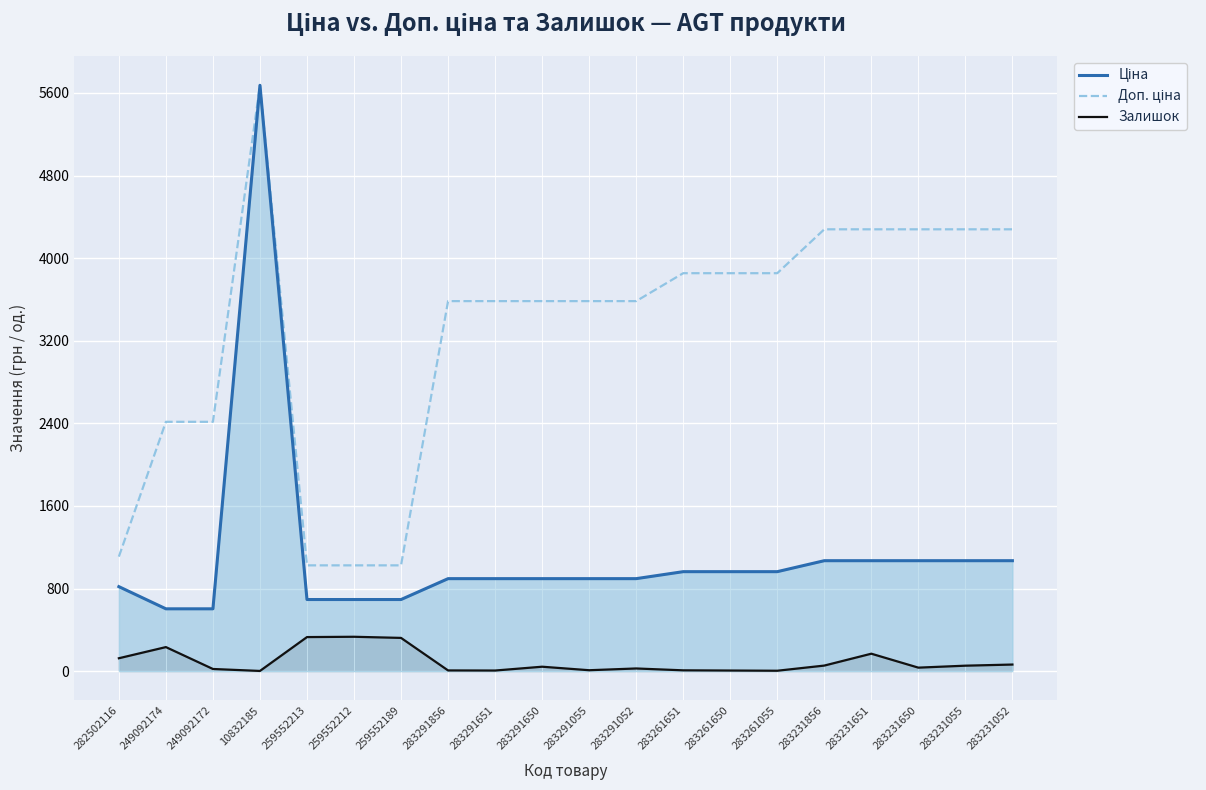

At which label does Залишок reach its minimum?

10832185